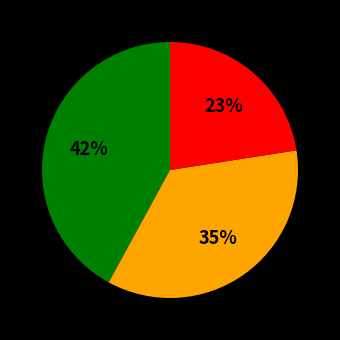

Count the number of slices in the pie.

3